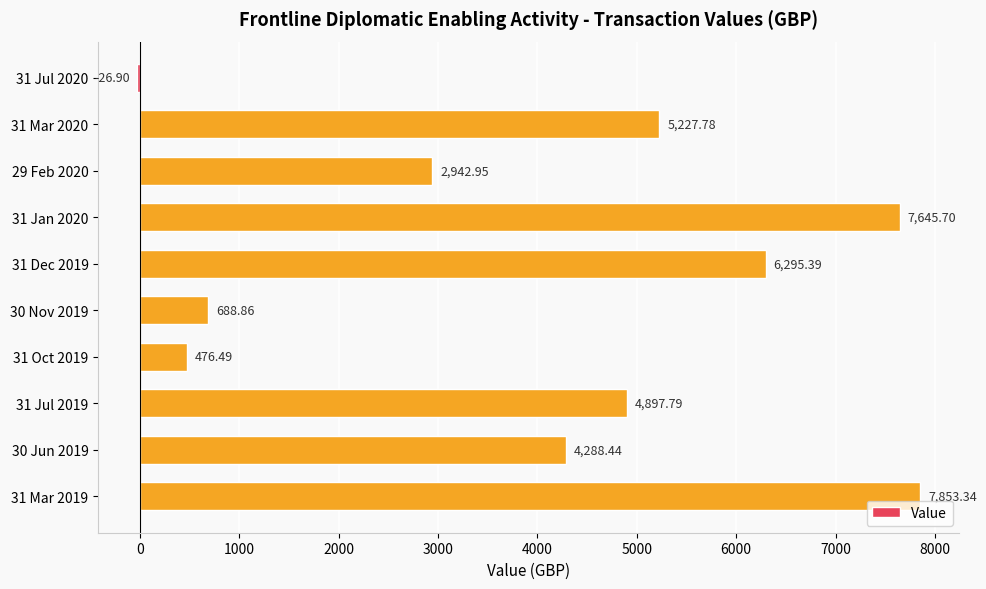

How many categories are shown in the chart?

10